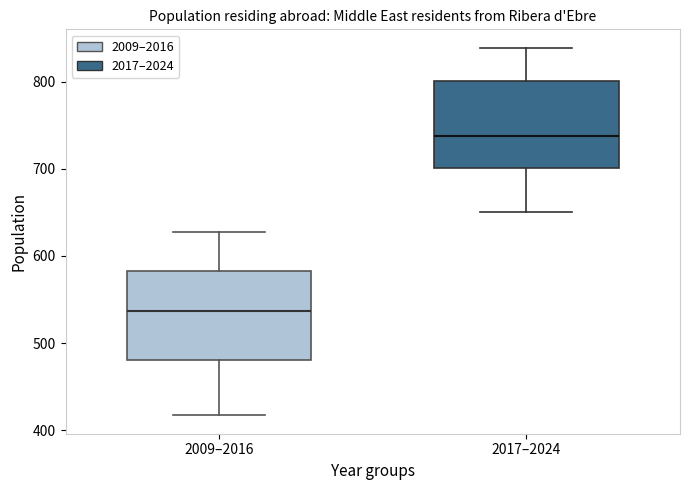

Which box has the lowest median line?

2009–2016